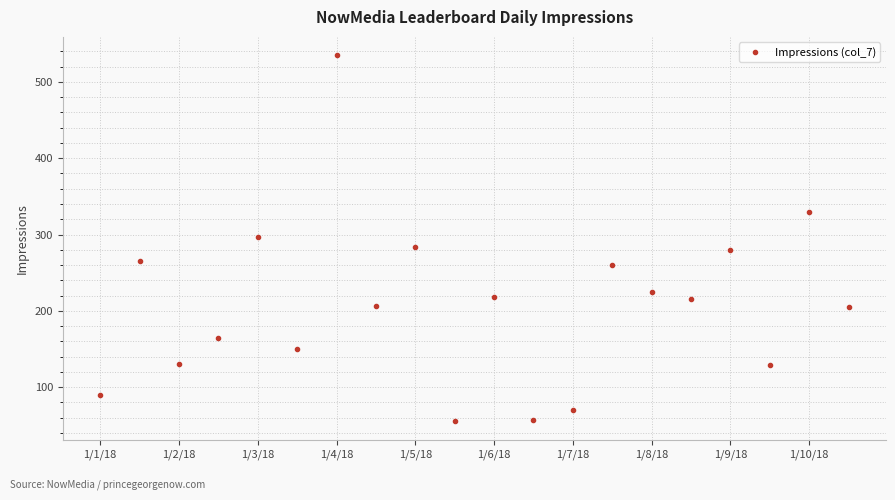

What is the value of the 6th point from the left?

150